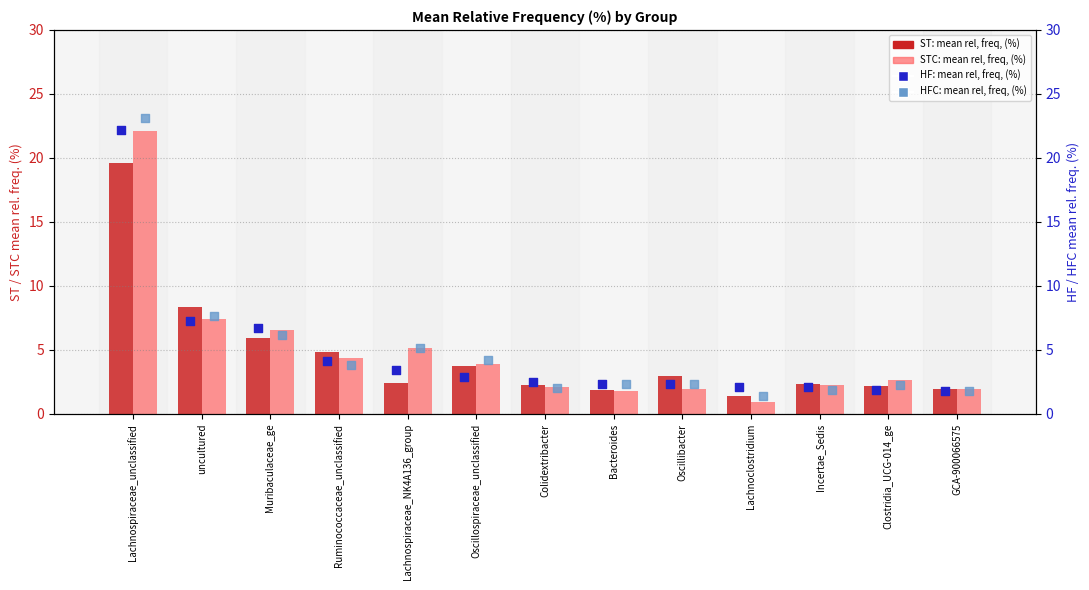

What are all the series names shown in the legend?

ST: mean rel, freq, (%), STC: mean rel, freq, (%), HF: mean rel, freq, (%), HFC: mean rel, freq, (%)